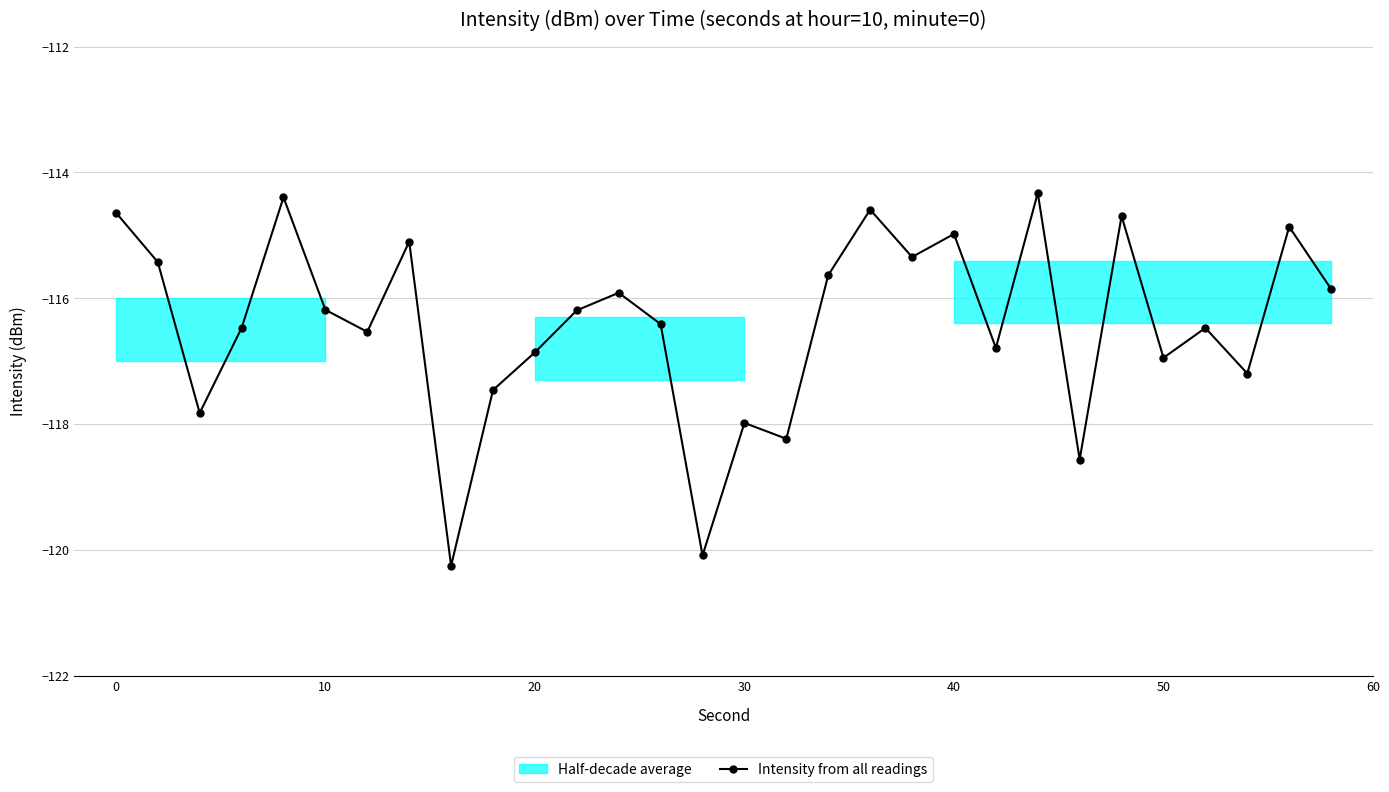

What is the maximum value shown in the chart?

-114.3